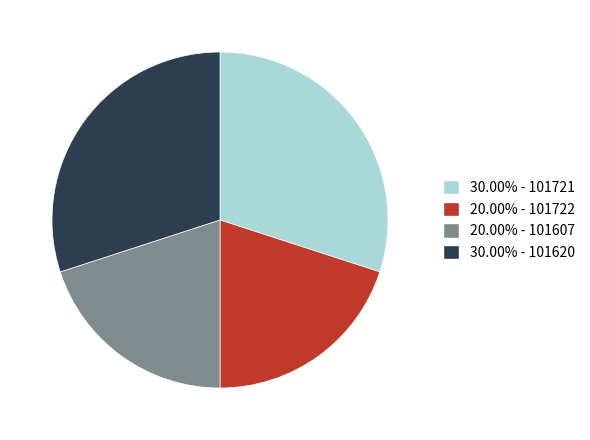

Is there a majority slice in this chart?

No